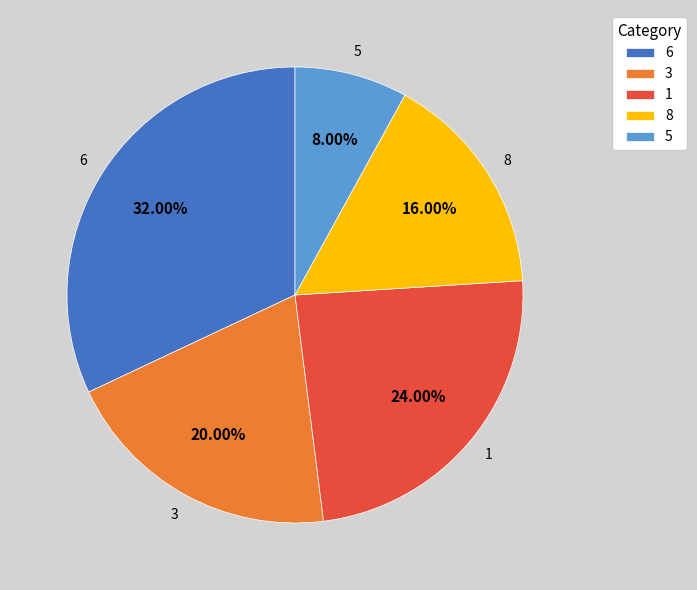

What percentage is the 5 slice, to the nearest percent?

8%